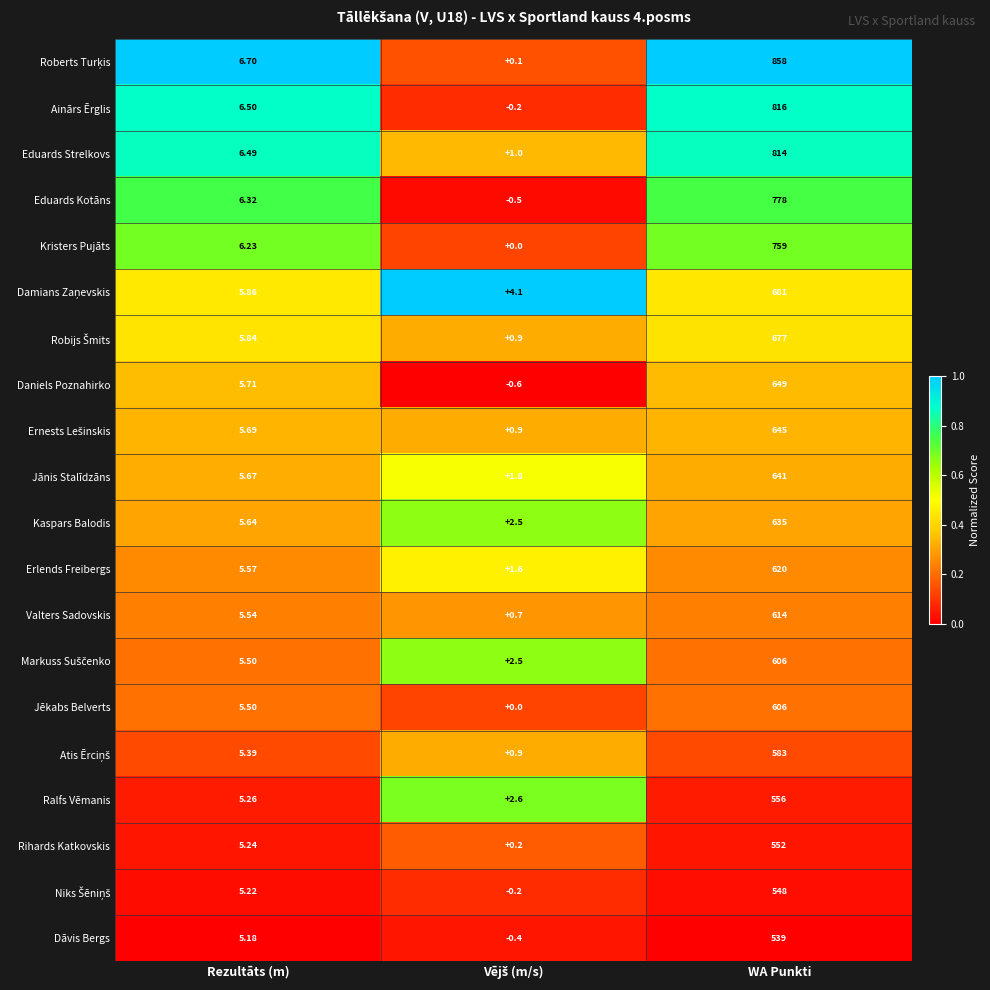

At which category is the sum across all series the highest?

WA Punkti